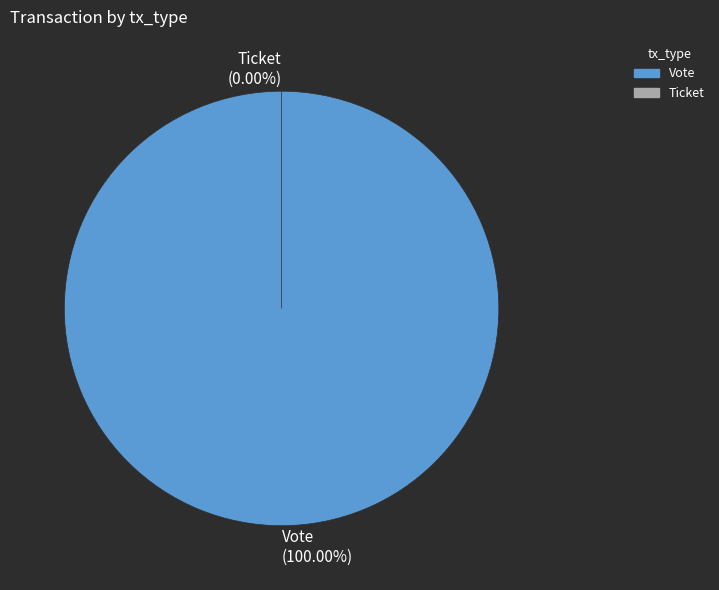

Is there any slice that represents more than half of the pie?

Yes